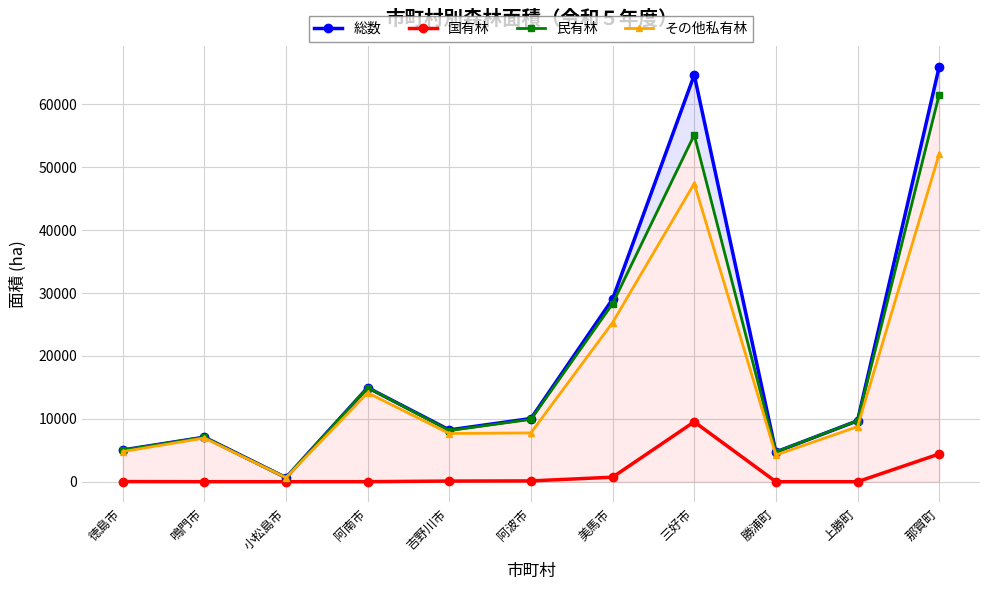

At which label does 総数 reach its peak?

那賀町